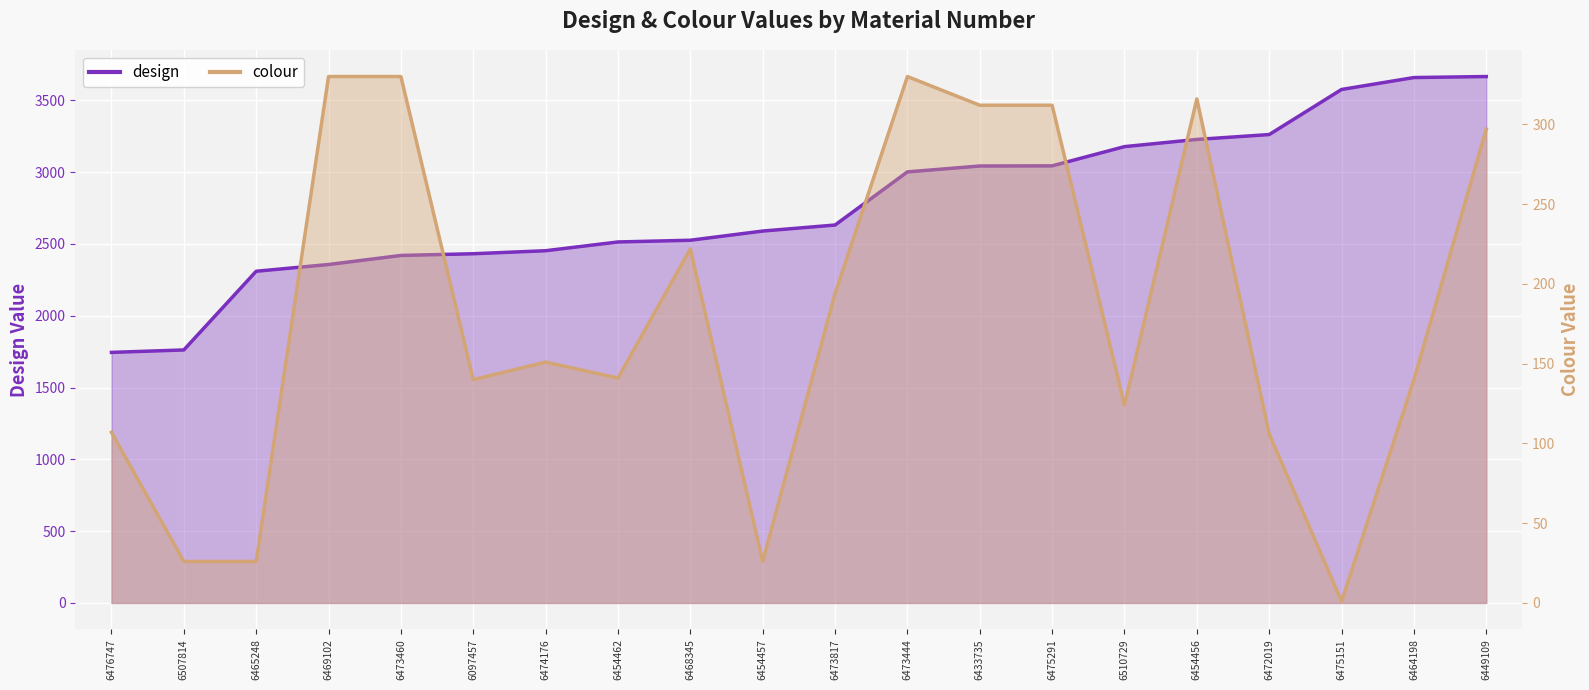

What is the value of the design point at the 17th from the left?

3262